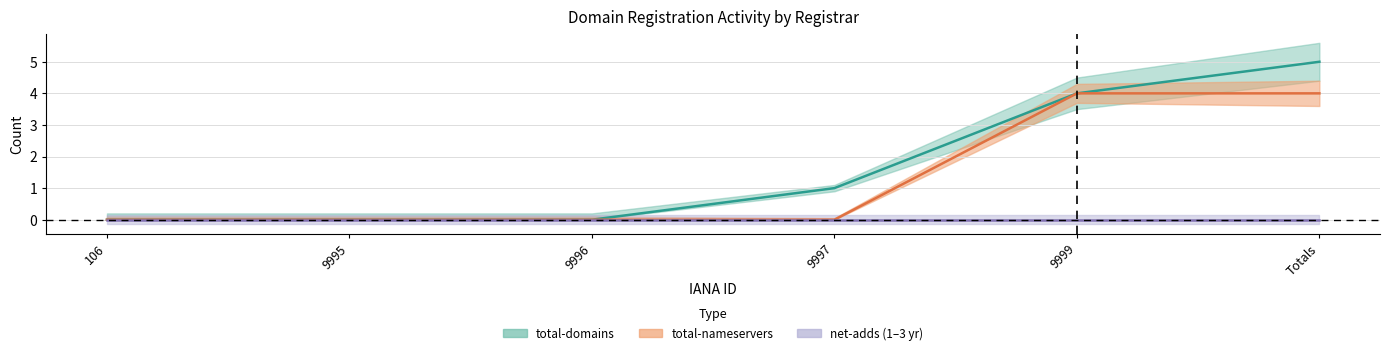

True or false: total-nameservers and net-adds-1-yr cross at least once.

False